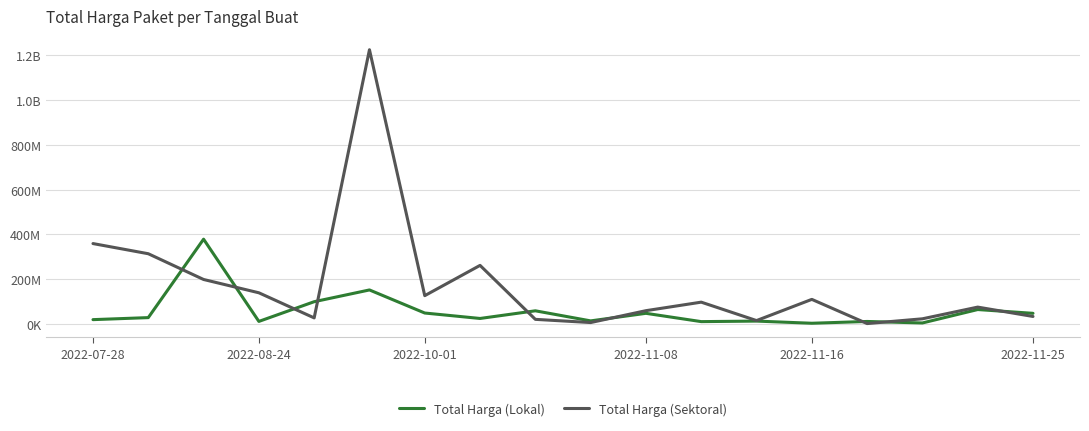

Does the chart have visible grid lines?

Yes